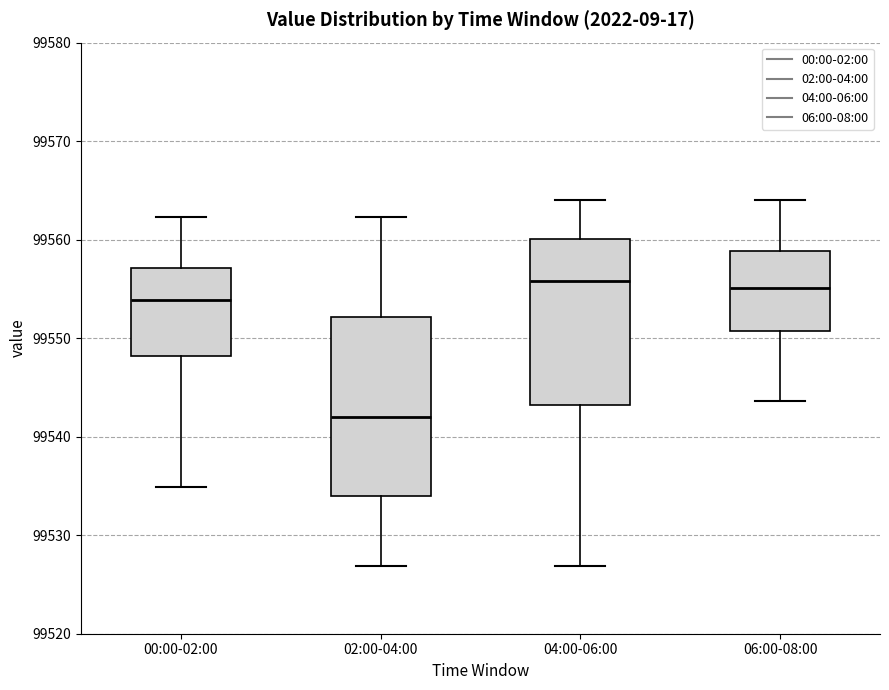

Reading left to right, transcribe this box plot: for each box, give where its median line is, the range the box spans, and where its two whiskers end, as read against the y-axis. The values are not printed on the chart, so give them approximately, as read against the axis.

00:00-02:00: median 99554, box 99548 to 99557, whiskers 99535 to 99562
02:00-04:00: median 99542, box 99534 to 99552, whiskers 99527 to 99562
04:00-06:00: median 99556, box 99543 to 99560, whiskers 99527 to 99564
06:00-08:00: median 99555, box 99551 to 99559, whiskers 99544 to 99564